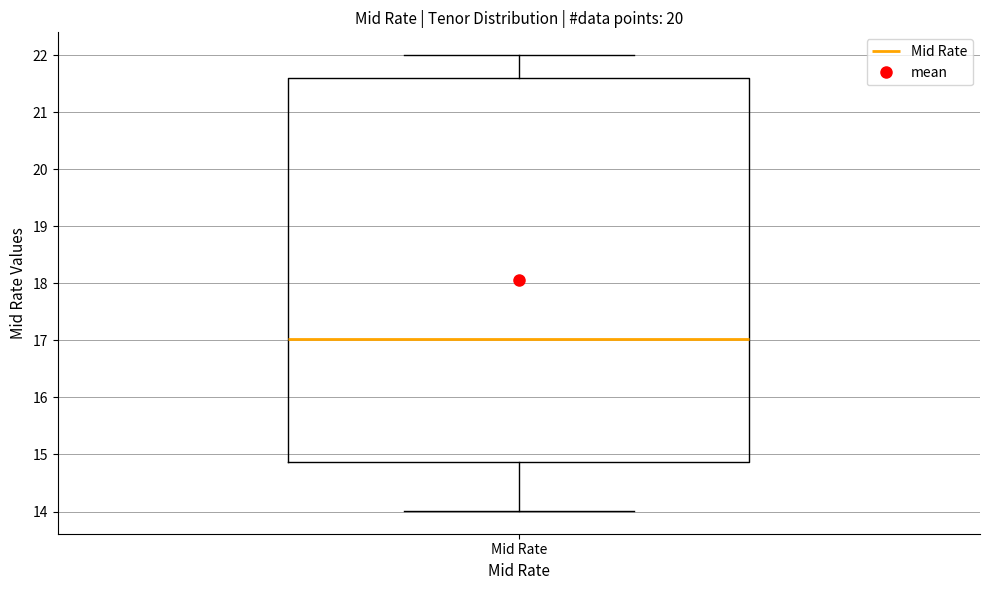

Read this box plot against the y-axis: the position of the median line, the range covered by the box, and the ends of both whiskers. The values are not printed on the chart, so give them approximately, as read against the axis.

median 17.0, box 14.9 to 21.6, whiskers 14.0 to 22.0